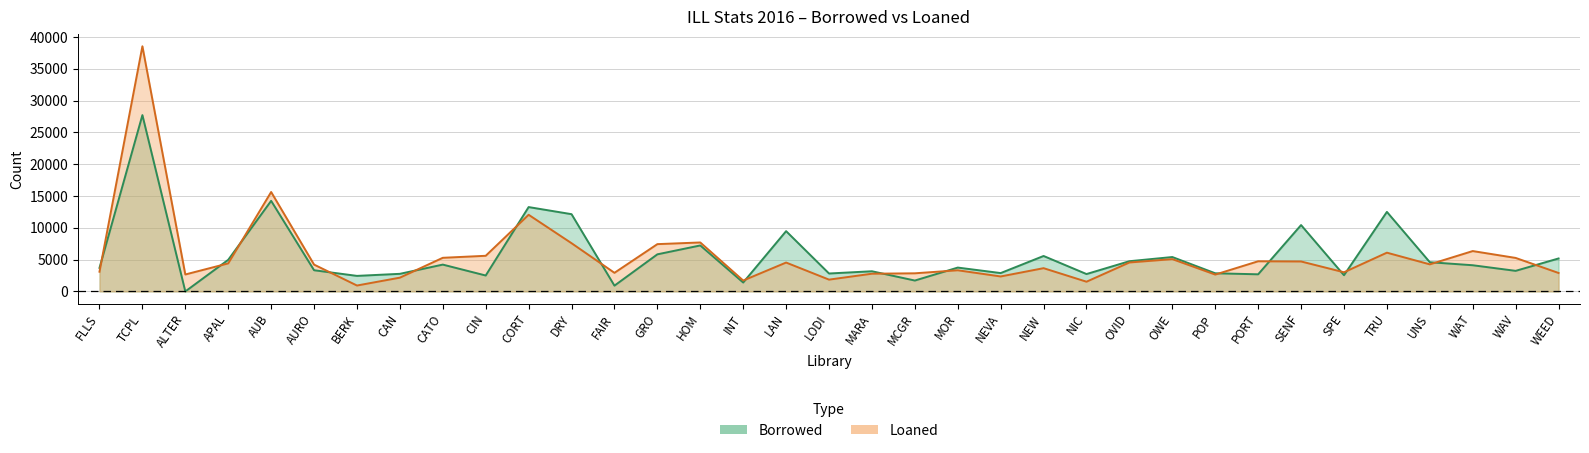

What is the difference between the highest and lowest values at FAIR?

2016